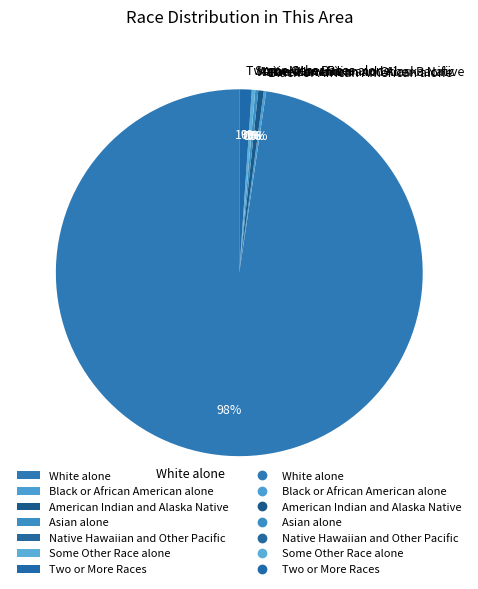

To the nearest percent, what is the average slice percentage?

14%